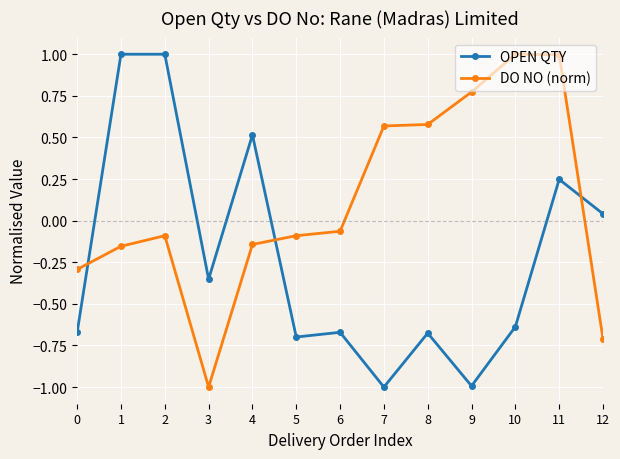

At which label is DO NO (norm) closest to 0?

6